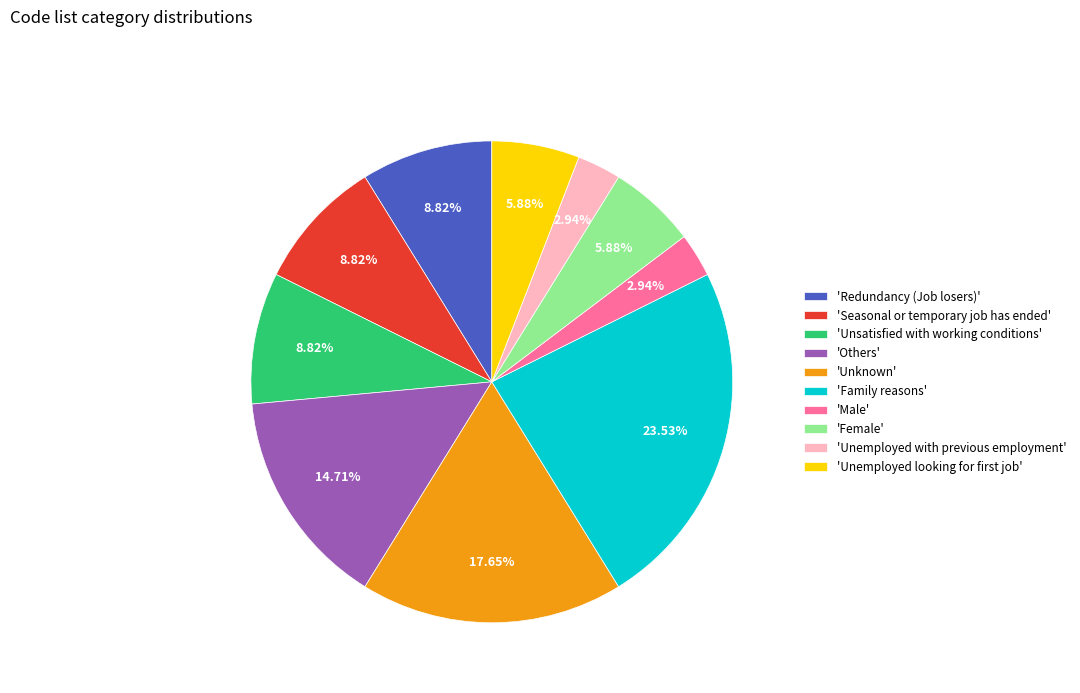

Do 'Seasonal or temporary job has ended' and 'Others' together represent more than half of the pie?

No